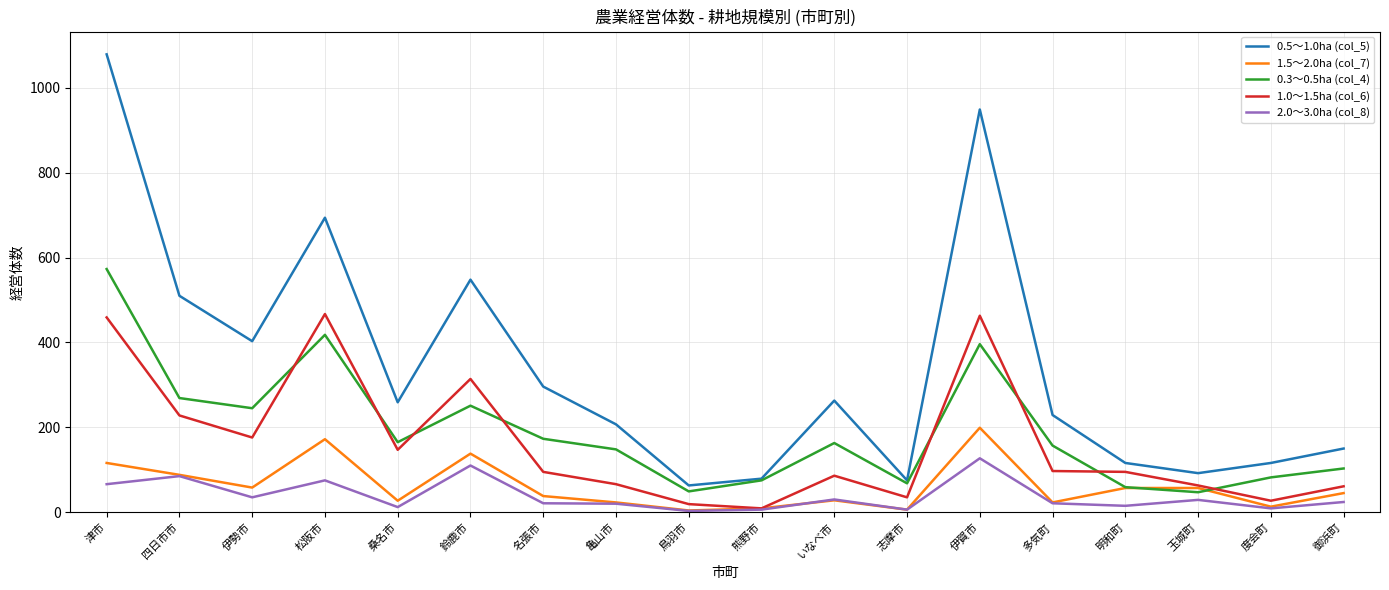

What is the maximum value shown in the chart?

1079